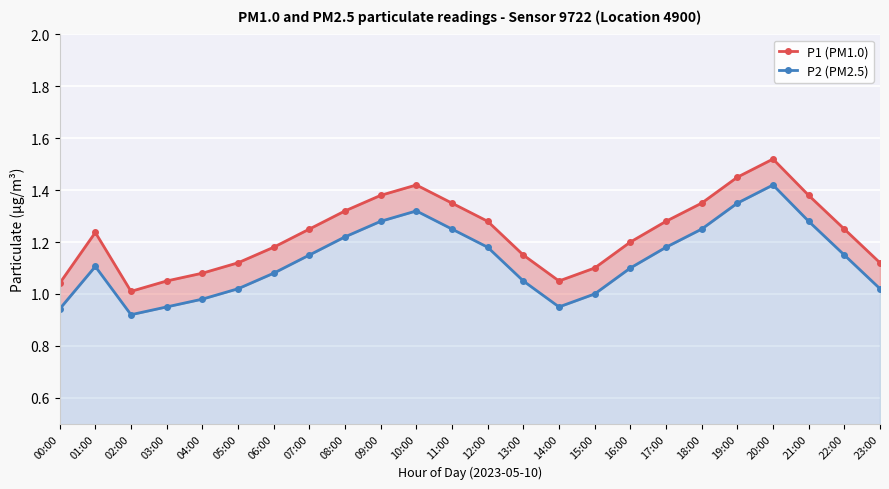

Which series changed the most between 09:00 and 16:00?

P1 (PM1.0)